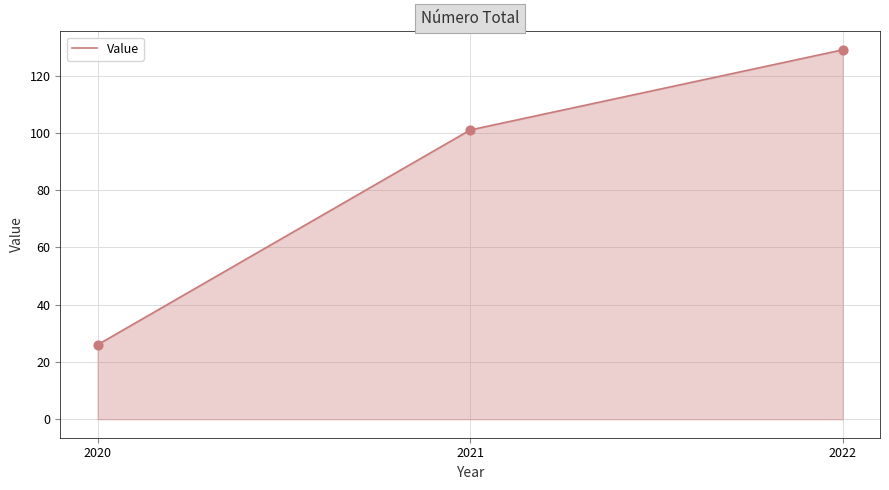

What is the change in value from 2020 to 2022?

+103